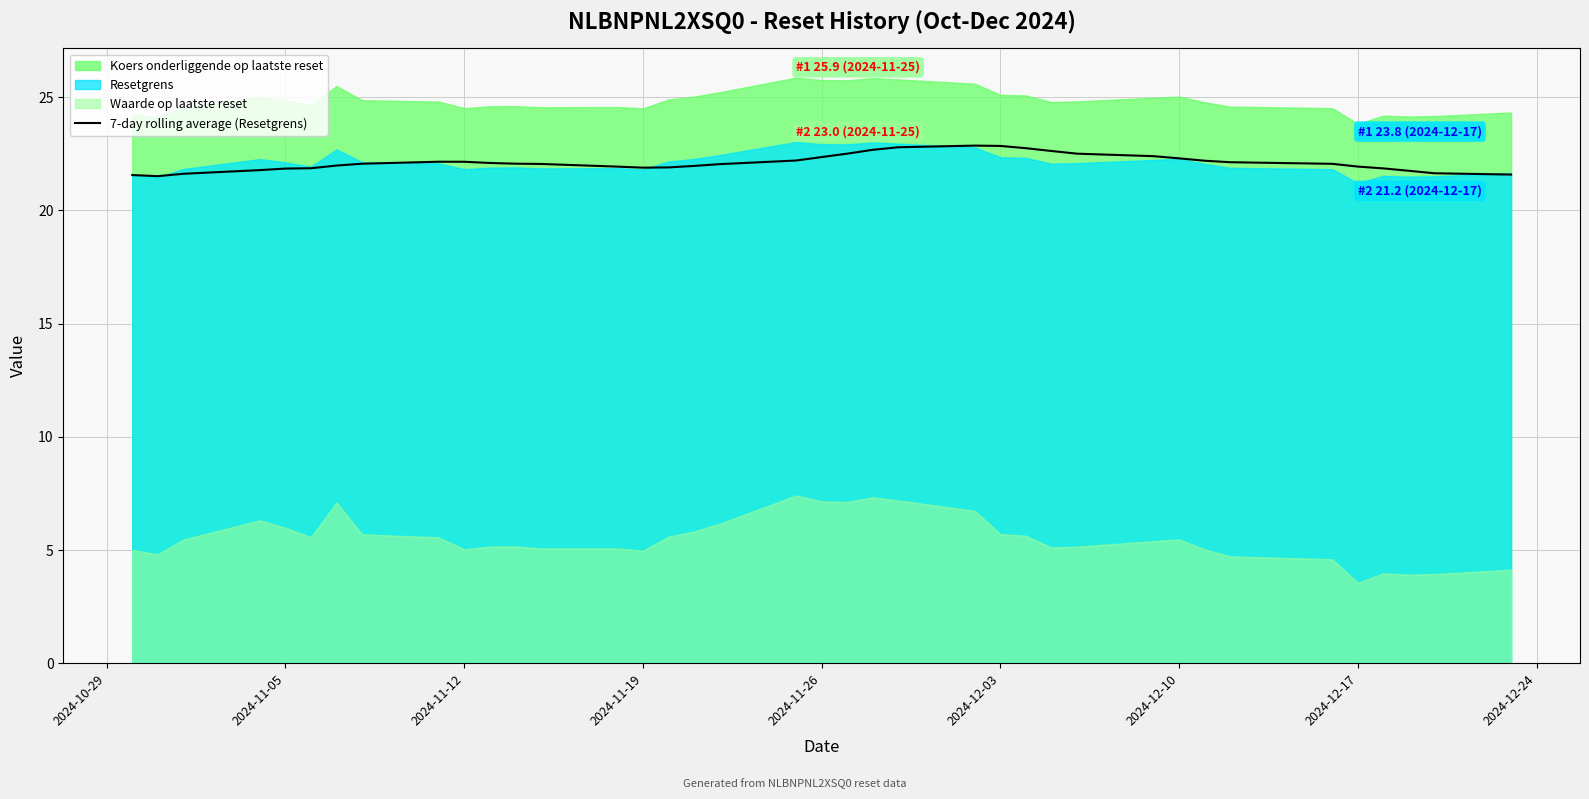

The 7-day rolling average (Resetgrens) series shows 22.3 at 2024-12-10. True or false?

True